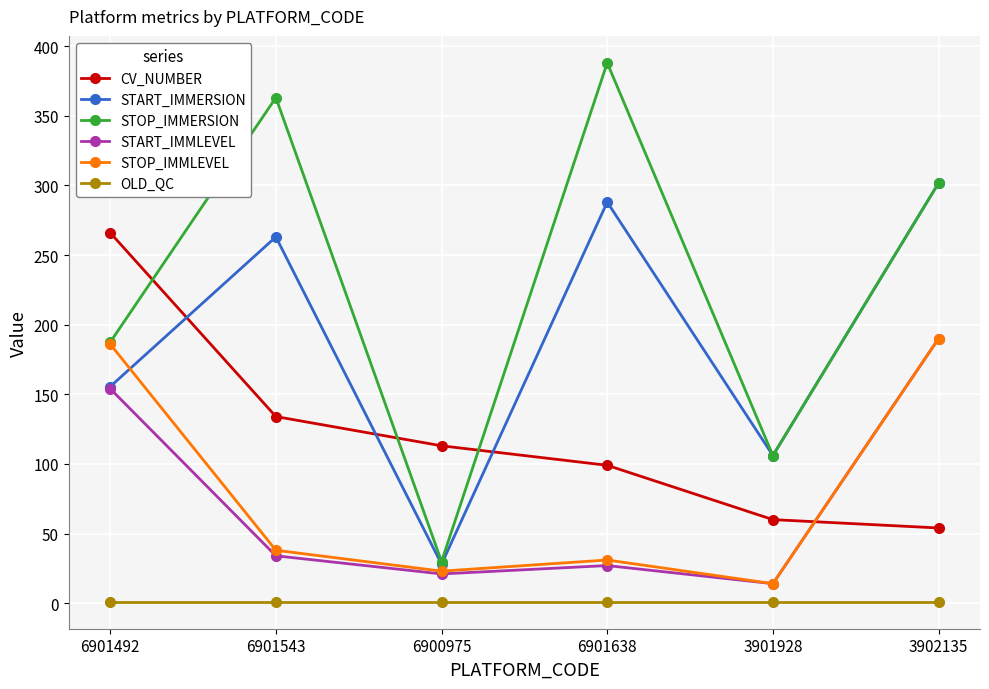

Which series has the largest total across all categories?

STOP_IMMERSION